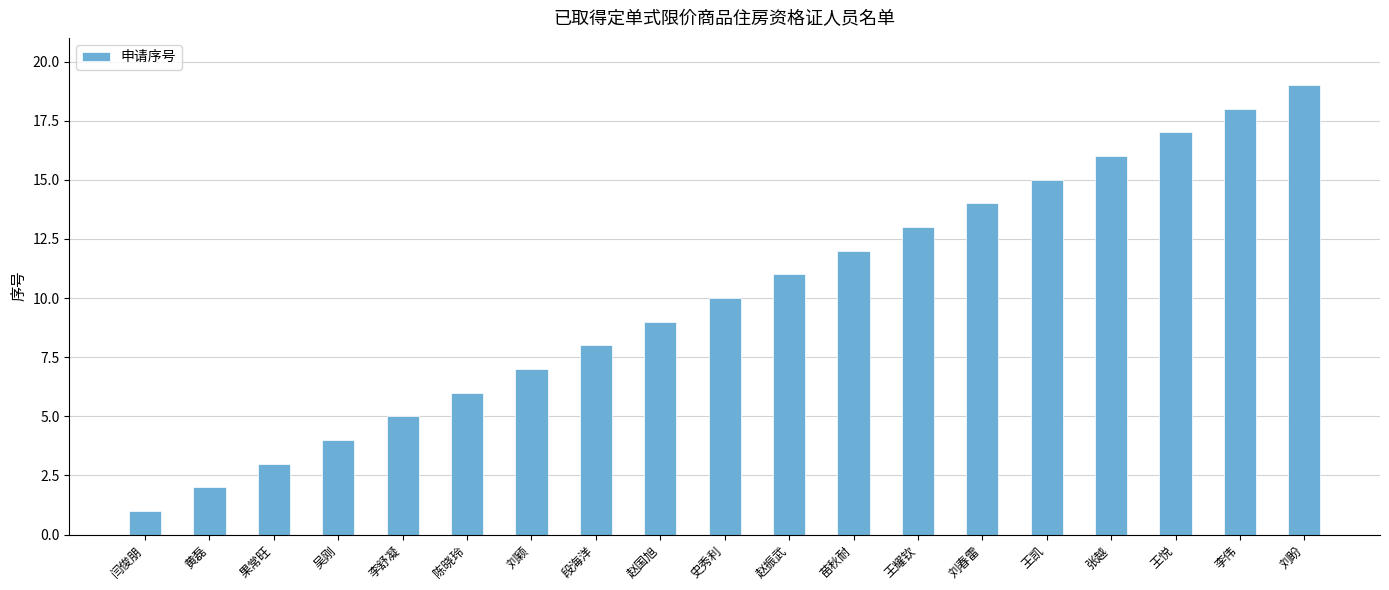

How many bars are there in total?

19